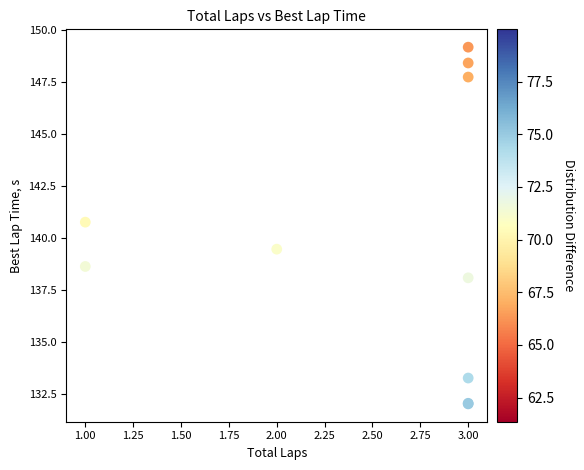

What Y value in the scatter plot is closest to 140?

139.5